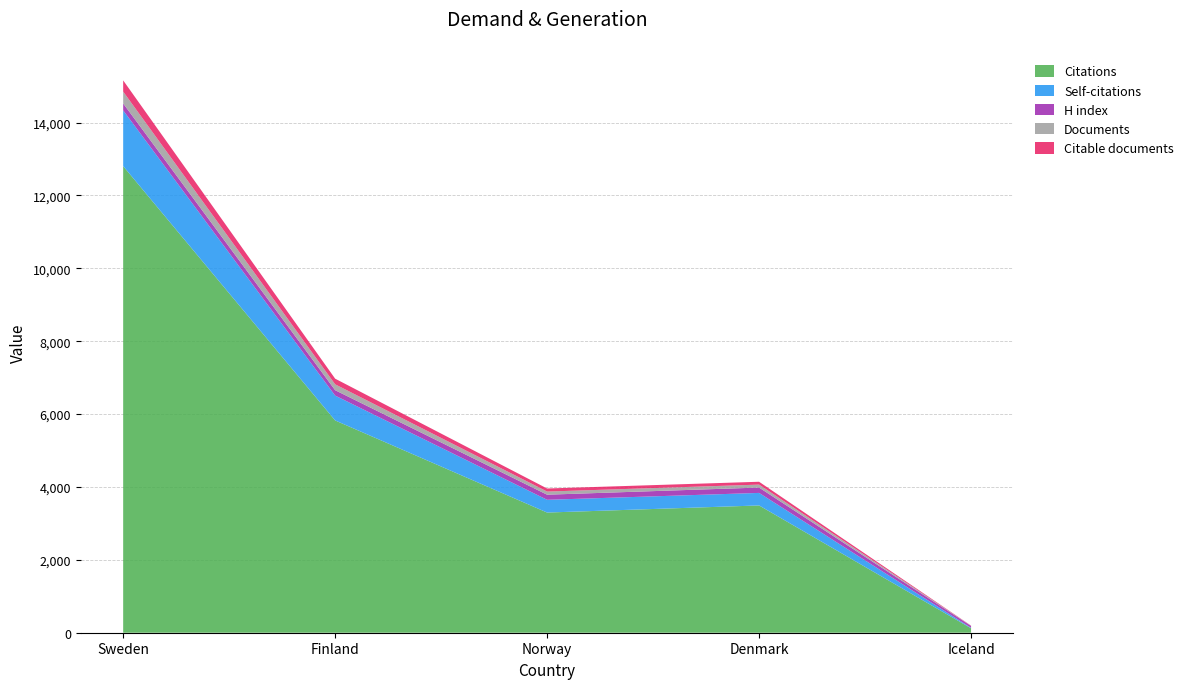

Reading left to right, list all the values displayed in this chart.

Documents: Sweden=325	Finland=161	Norway=86	Denmark=81	Iceland=5
Citable documents: Sweden=307	Finland=155	Norway=84	Denmark=78	Iceland=5
Citations: Sweden=12805	Finland=5826	Norway=3298	Denmark=3493	Iceland=122
Self-citations: Sweden=1531	Finland=682	Norway=350	Denmark=344	Iceland=13
H index: Sweden=190	Finland=148	Norway=140	Denmark=147	Iceland=51